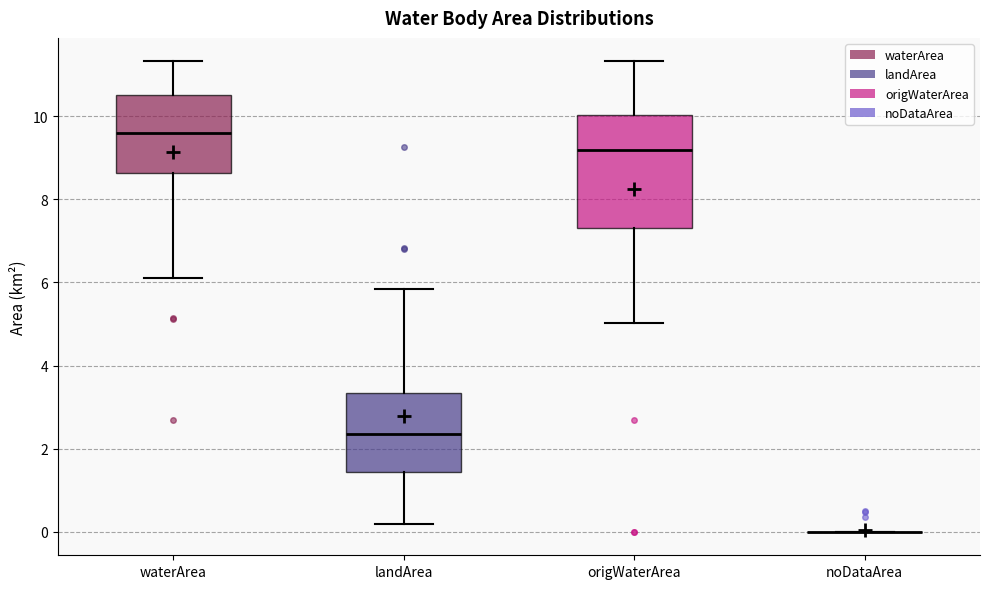

Reading left to right, transcribe this box plot: for each box, give where its median line is, the range the box spans, and where its two whiskers end, as read against the y-axis. The values are not printed on the chart, so give them approximately, as read against the axis.

waterArea: median 9.6, box 8.6 to 10.6, whiskers 6.2 to 11.4
landArea: median 2.4, box 1.4 to 3.4, whiskers 0.2 to 5.8
origWaterArea: median 9.2, box 7.4 to 10.0, whiskers 5.0 to 11.4
noDataArea: box collapsed to a line at 0.0, whiskers 0.0 to 0.0